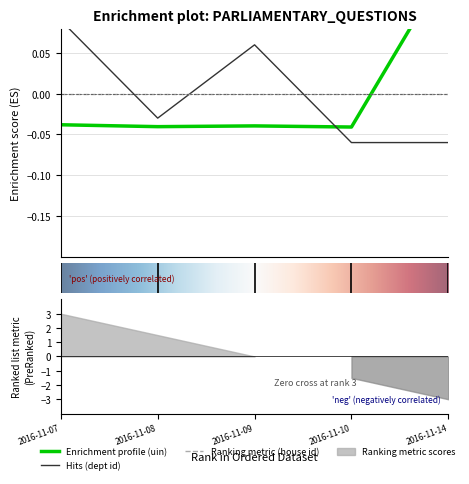

Reading left to right, list all the values displayed in this chart.

uin: -0.0	-0.0	-0.0	-0.0	0.2
answering dept id: 0.1	-0.0	0.1	-0.1	-0.1